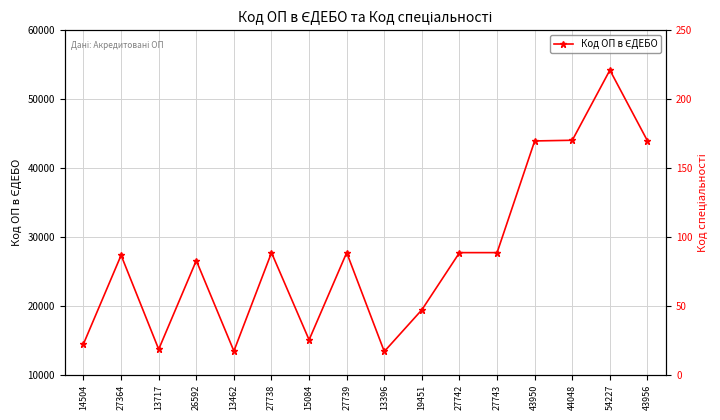

What are all the series names shown in the legend?

Код ОП в ЄДЕБО, Код спеціальності